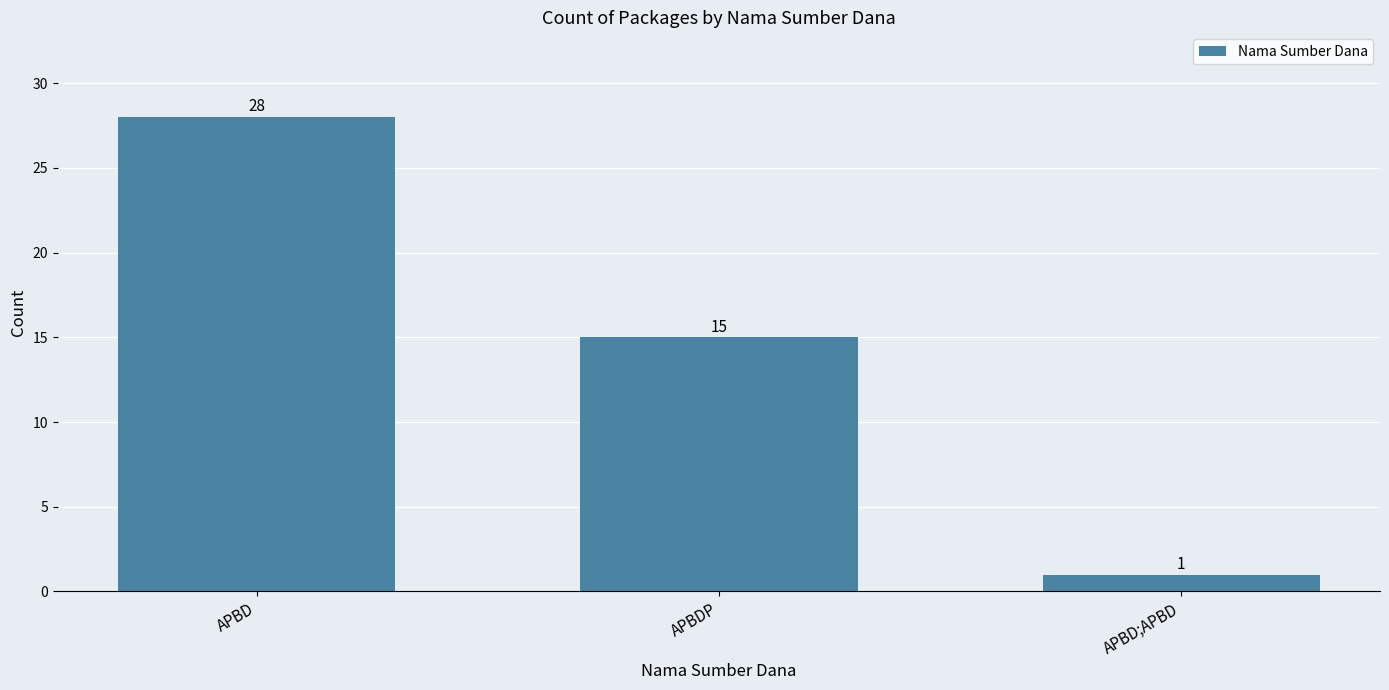

Rank the categories by value from highest to lowest.

APBD, APBDP, APBD;APBD